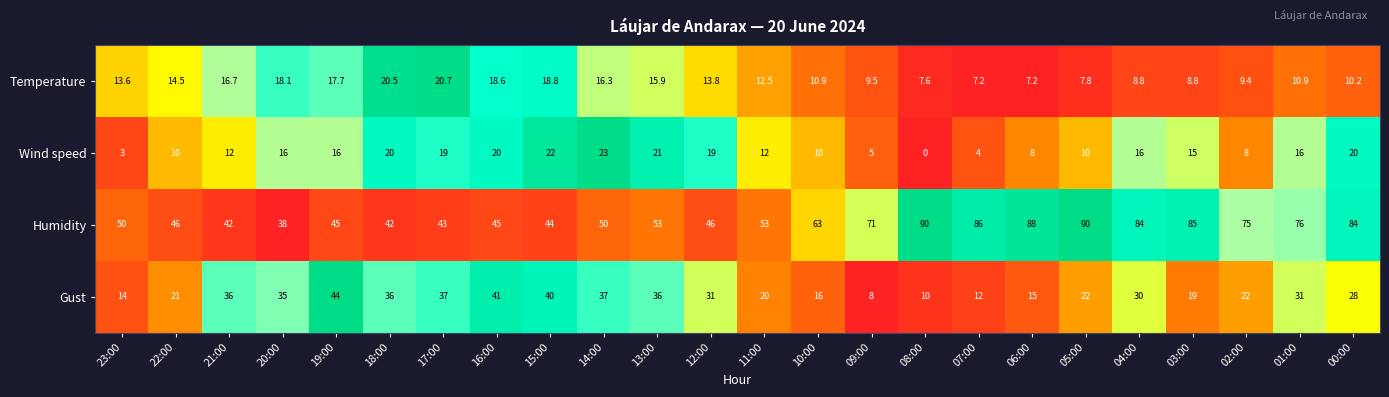

What is the sum of the Humidity values at 22:00 and 21:00?

88.0